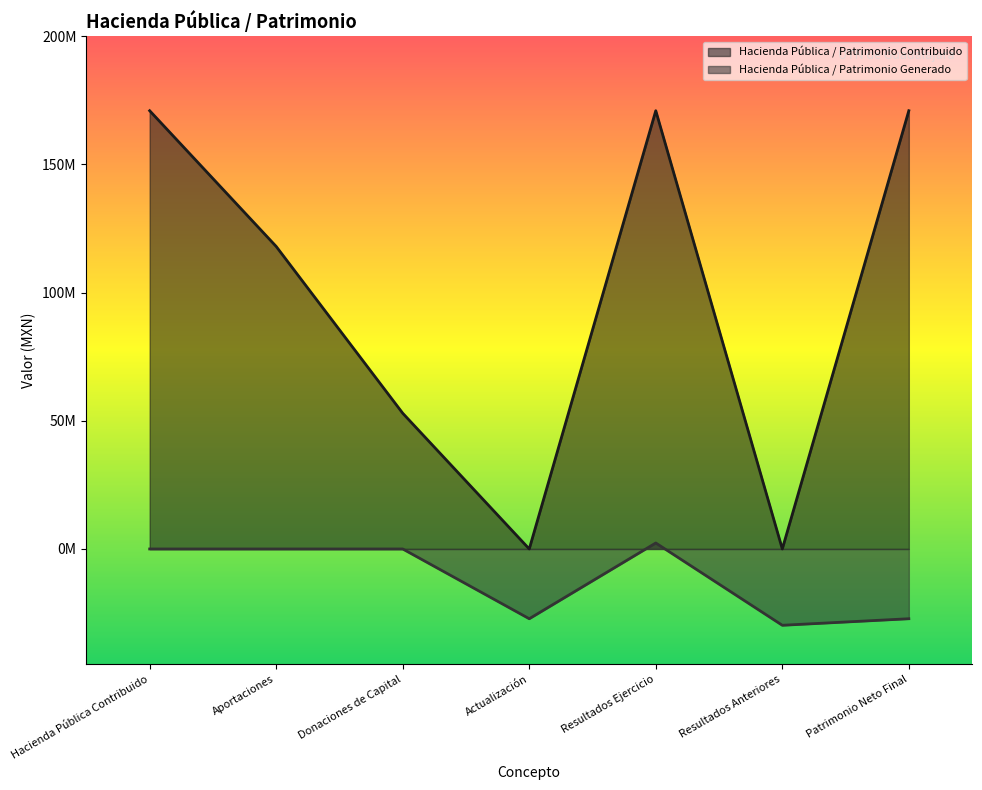

True or false: Hacienda Pública / Patrimonio Contribuido has a value of 170968535.4 at Patrimonio Neto Final.

True